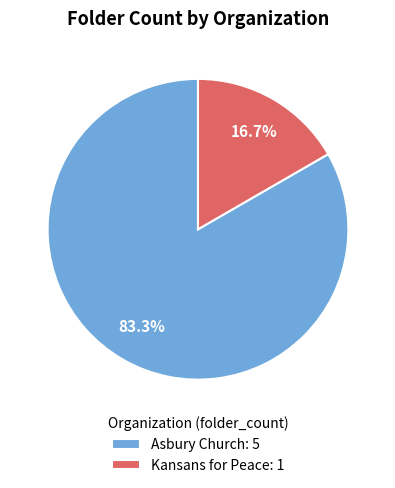

Which category has the smallest portion of the pie?

Kansans for Peace